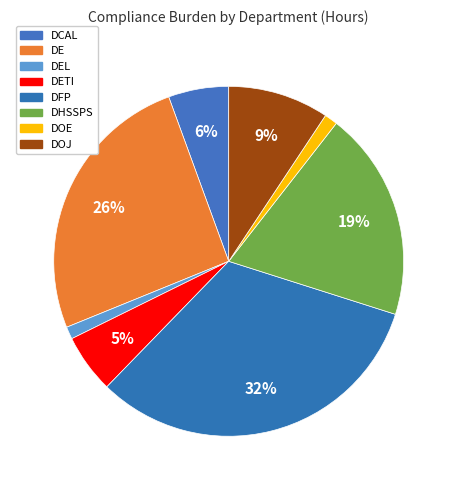

How many segments does this pie chart have?

8